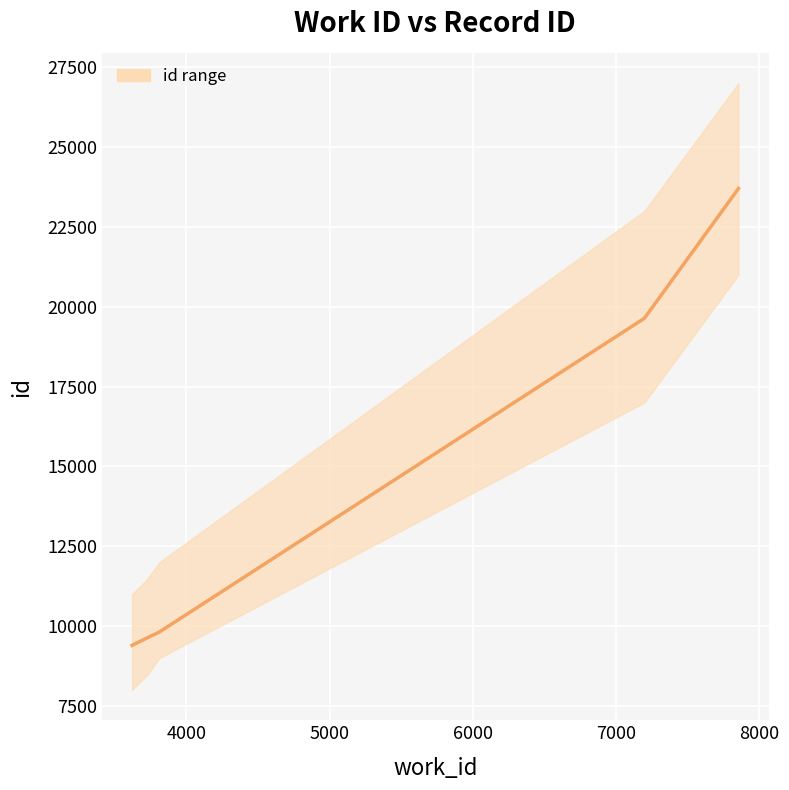

List the labels in order of value, largest first.

7855, 7198, 3811, 3731, 3620